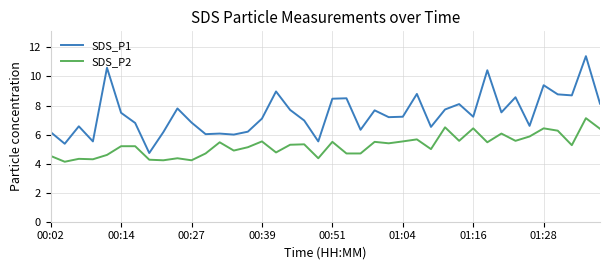

Which series has the largest total across all categories?

SDS_P1